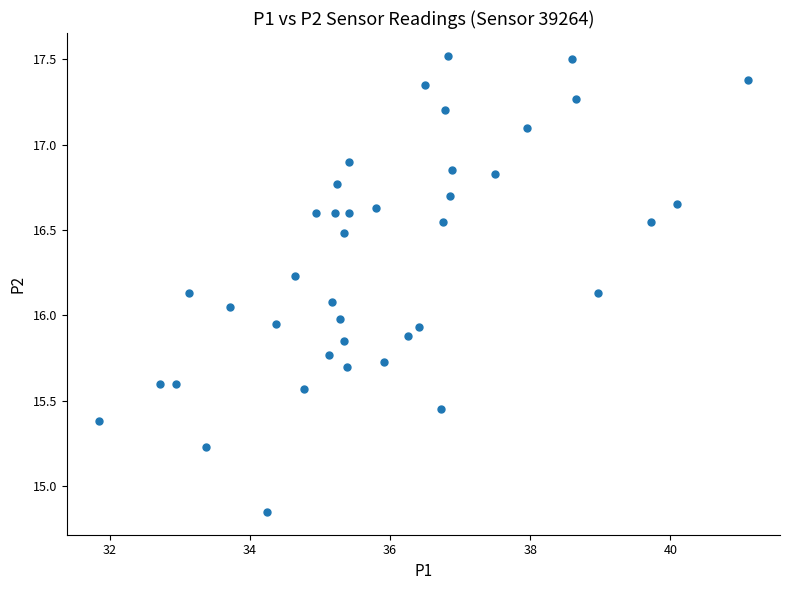

What is the range of Y values (max minus min)?

2.7